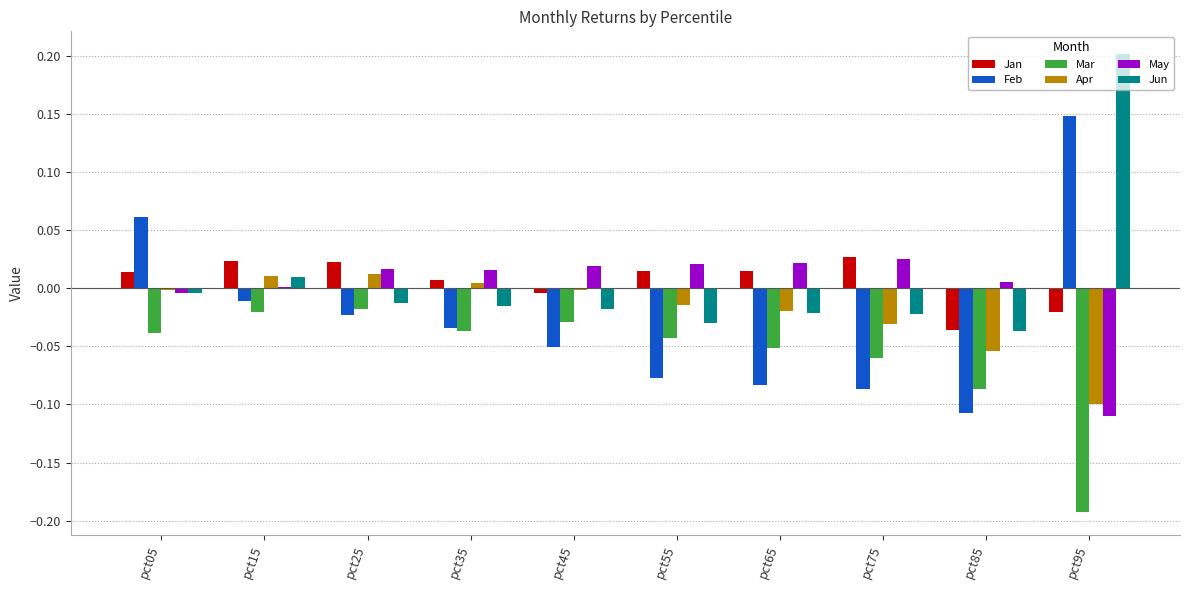

Is the value of Jan at pct05 greater than the value of Feb at pct75?

Yes